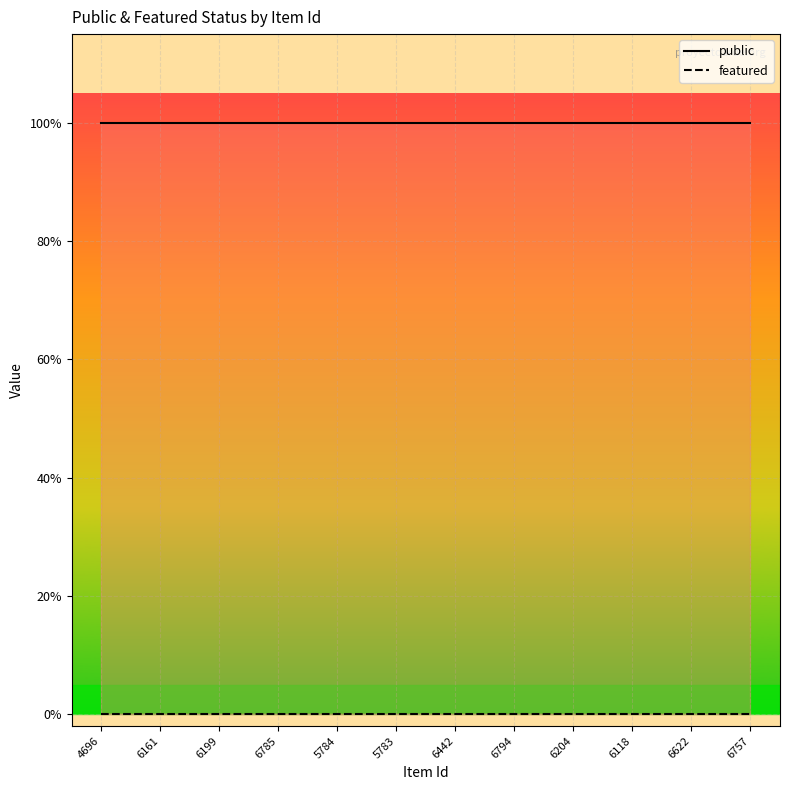

What is the label of the 1st point from the right?

6757